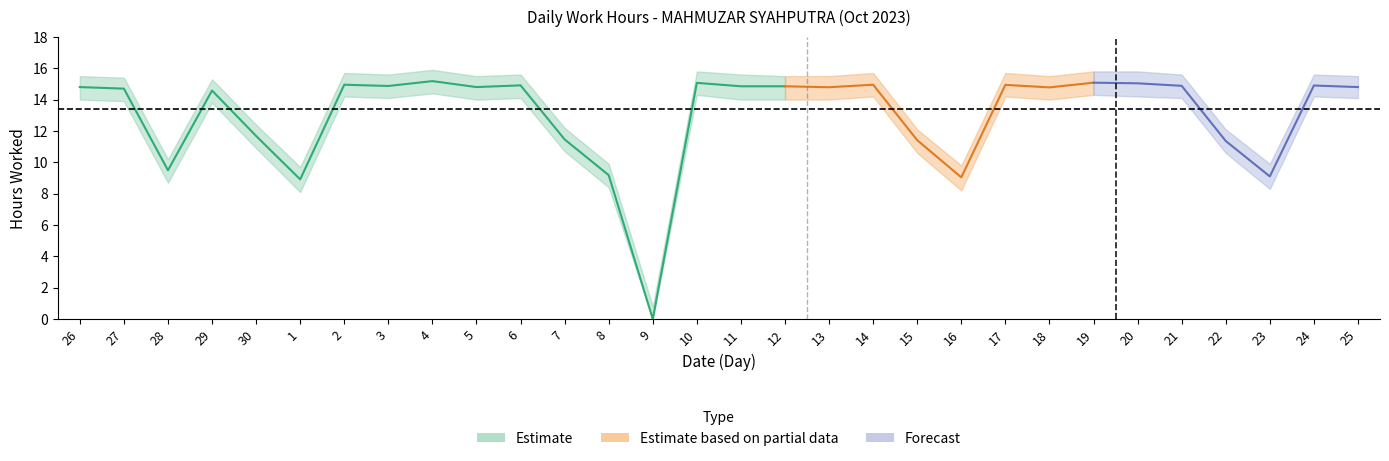

Does the chart have visible grid lines?

No